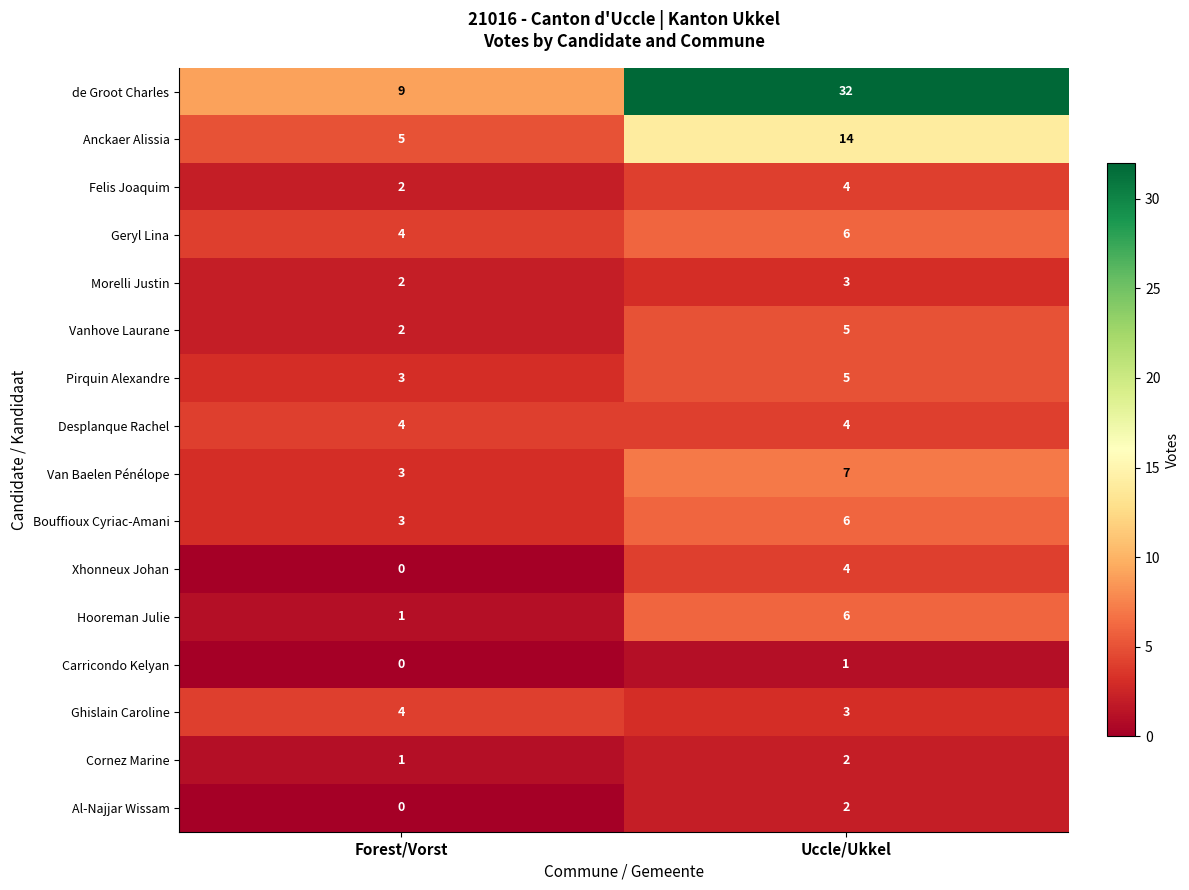

What is the average value of the Ghislain Caroline series?

4